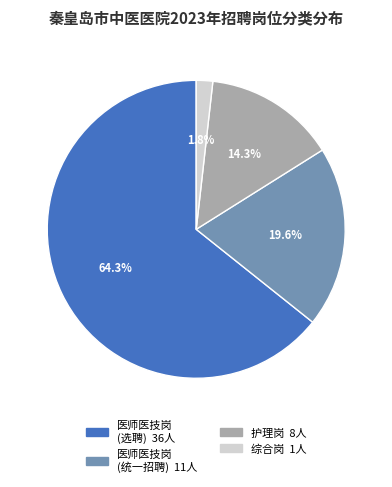

To the nearest percent, what is the average slice percentage?

25%